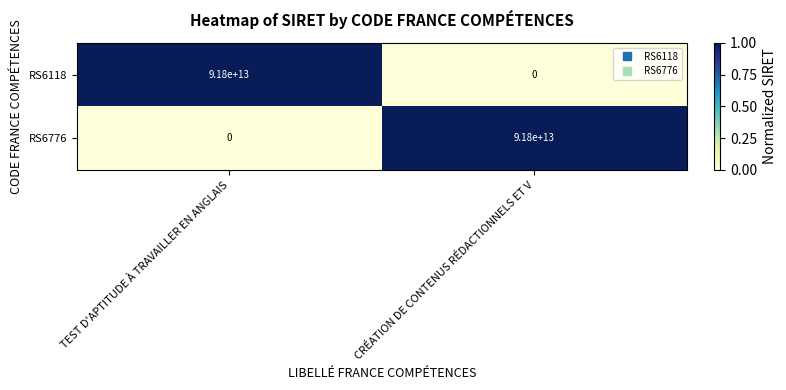

At how many categories does at least one series exceed 0?

2